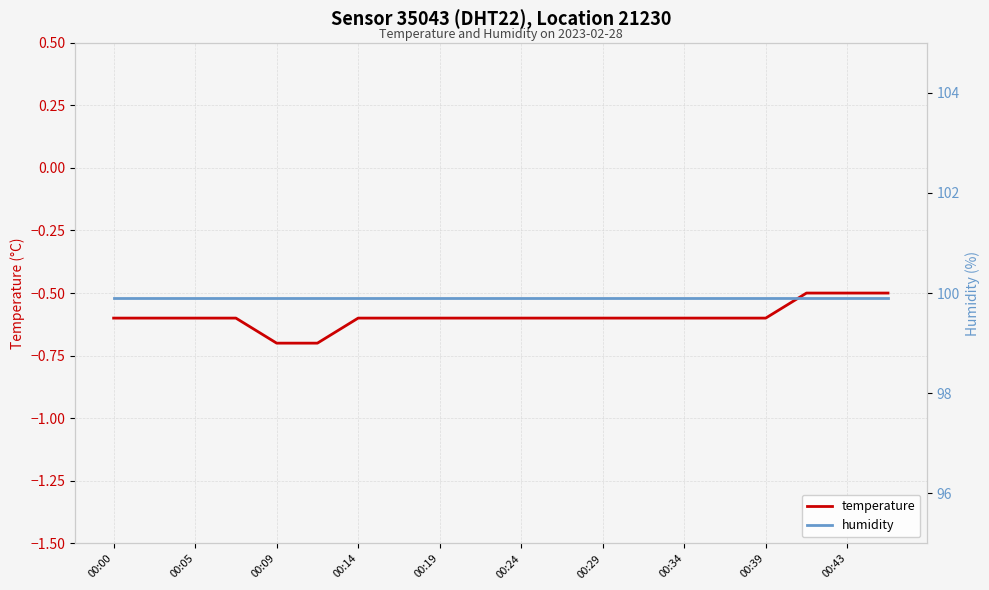

What is the minimum value for temperature?

-0.7